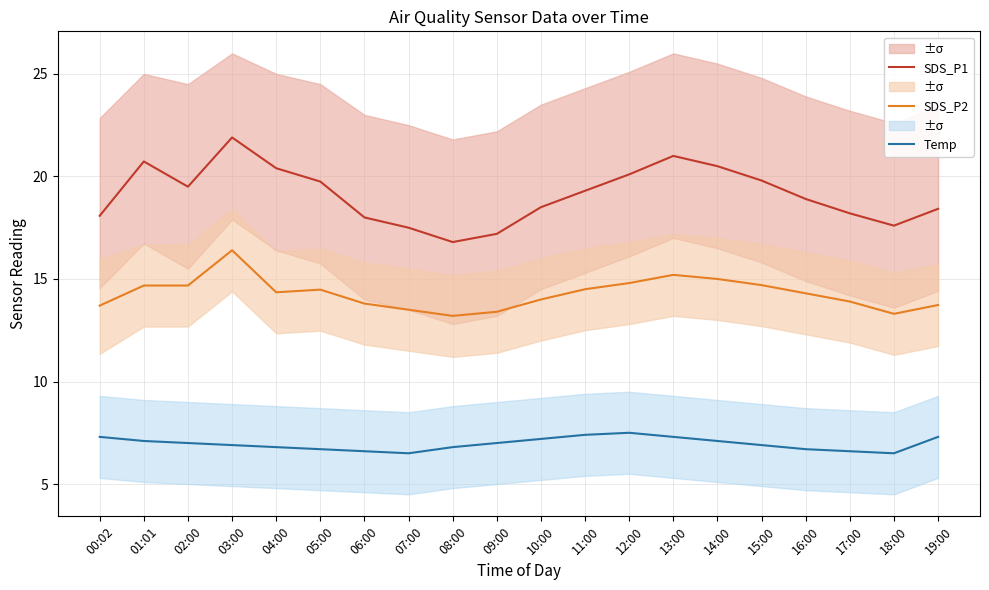

How many interior local valleys does the SDS_P1 series have?

3